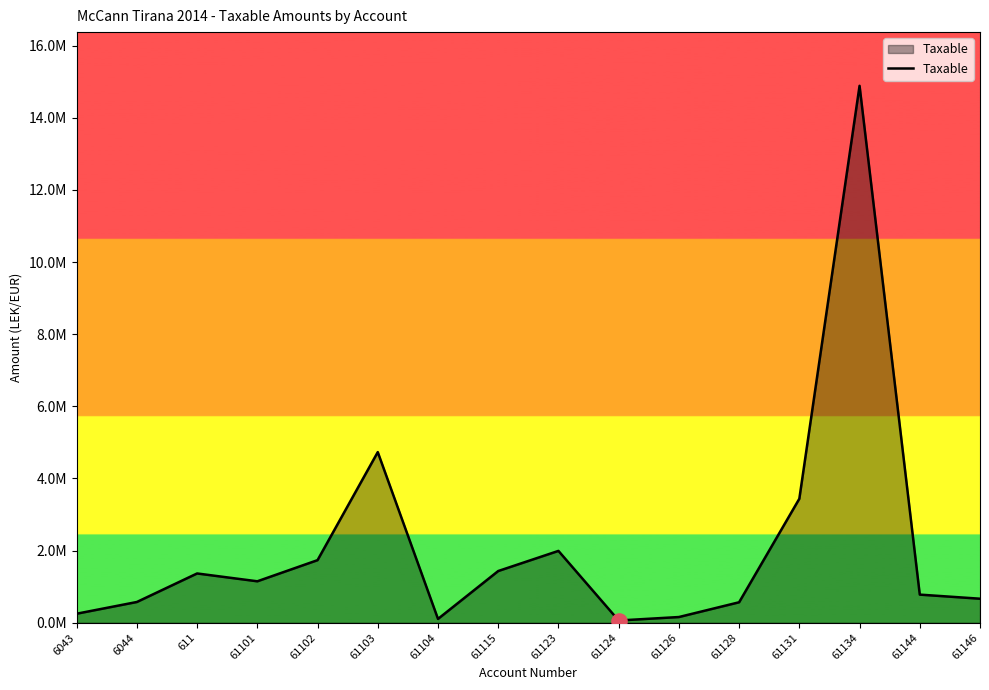

Does the chart have visible grid lines?

No